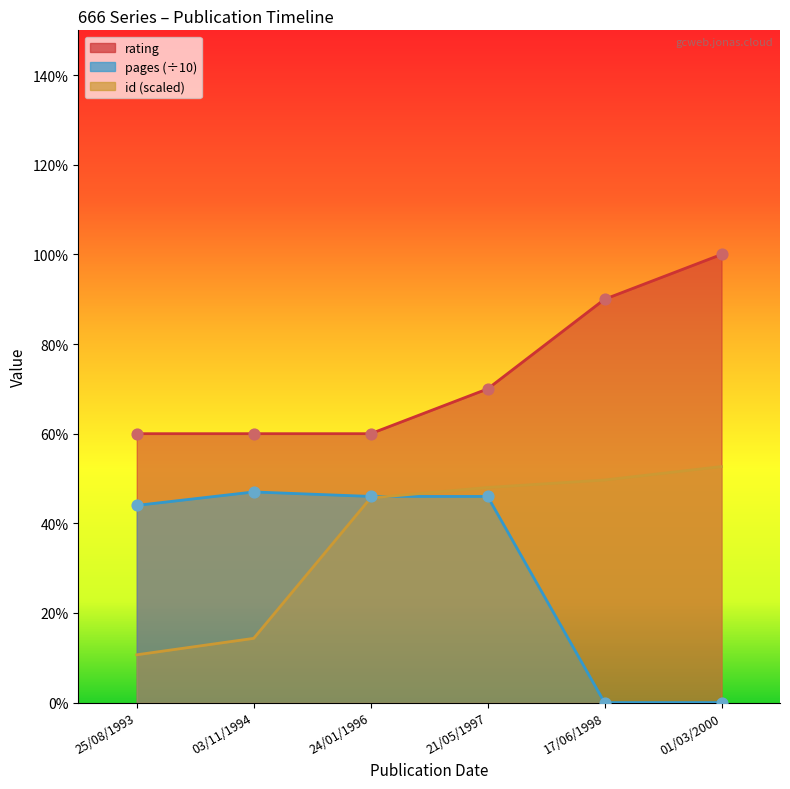

At how many categories does at least one series exceed 8?

2